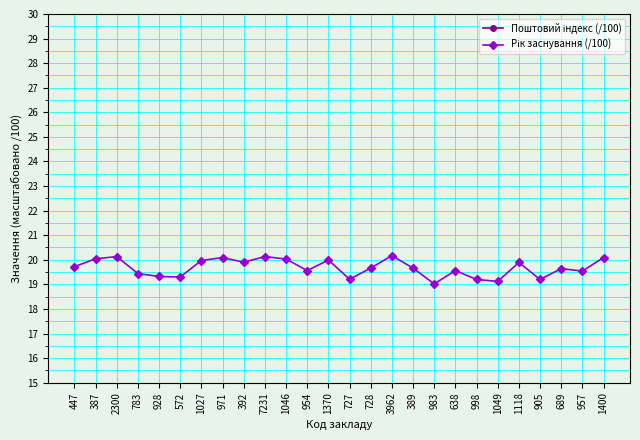

What is the value of the Рік заснування (/100) point at the 9th from the left?

19.9